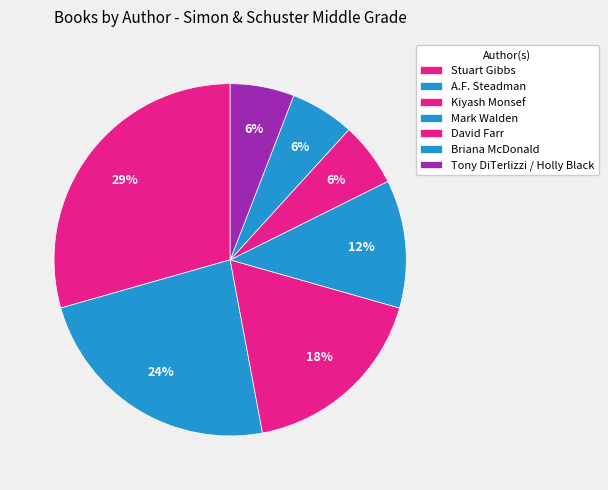

How many segments does this pie chart have?

7